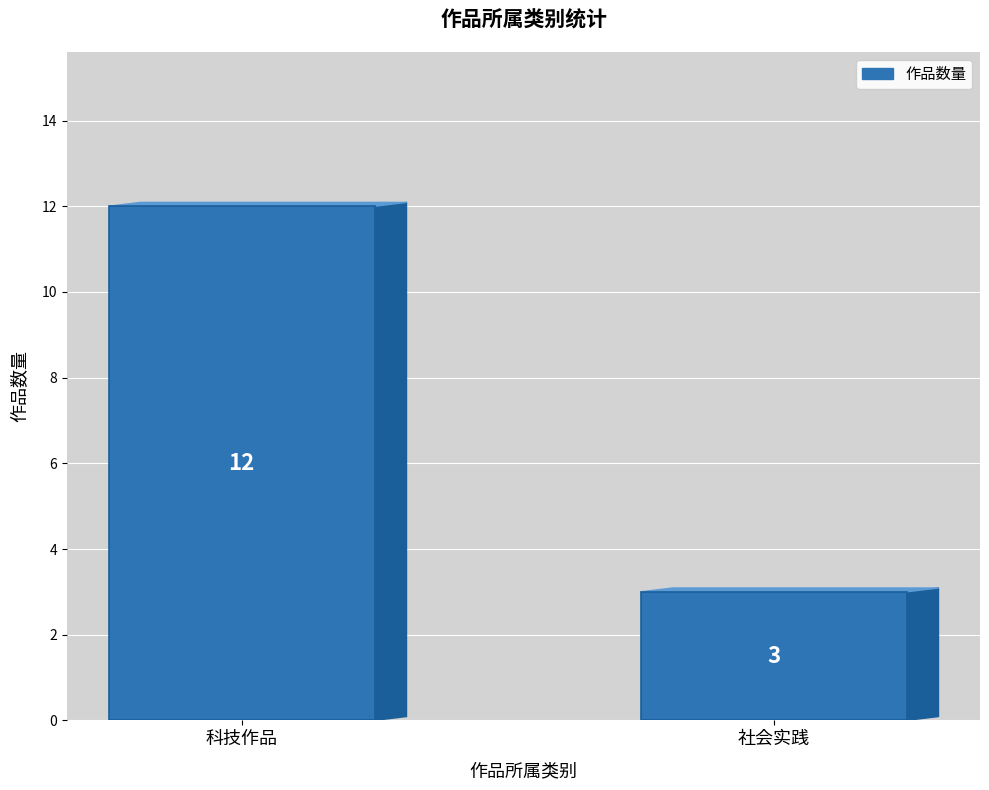

What position from the right is 科技作品?

2